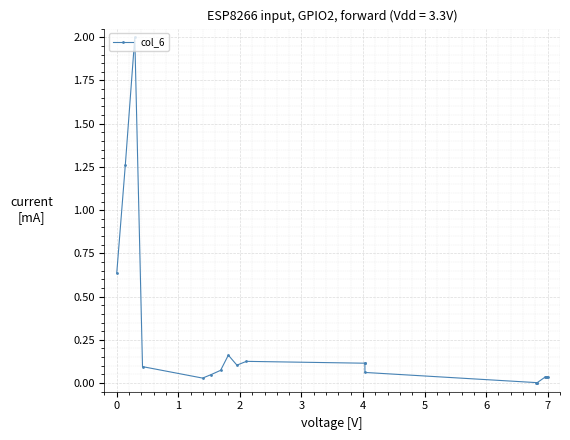

True or false: there are more than 1 points higher than both neighbors.

True